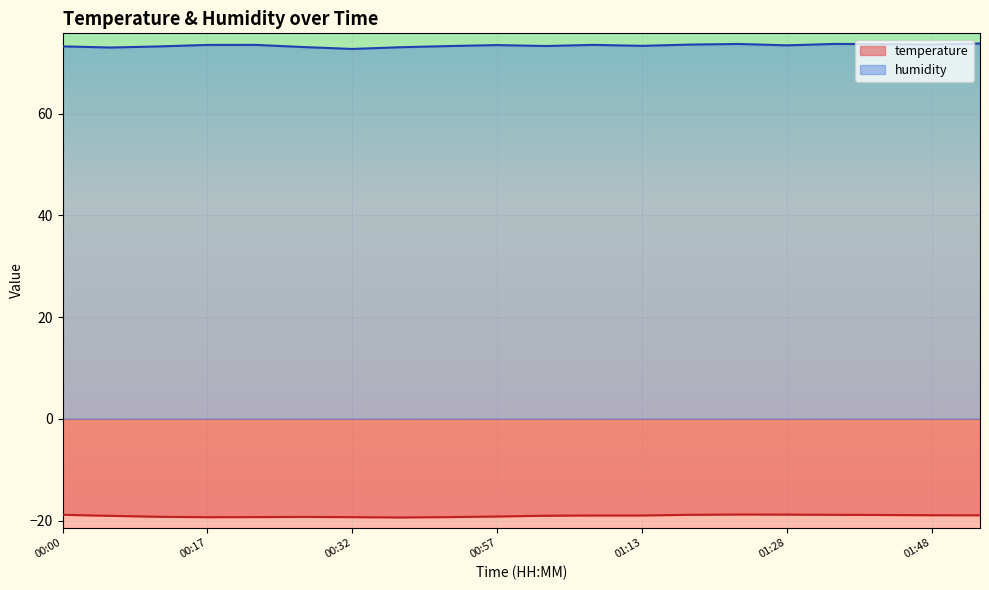

Which label corresponds to the smallest value in the chart?

00:37